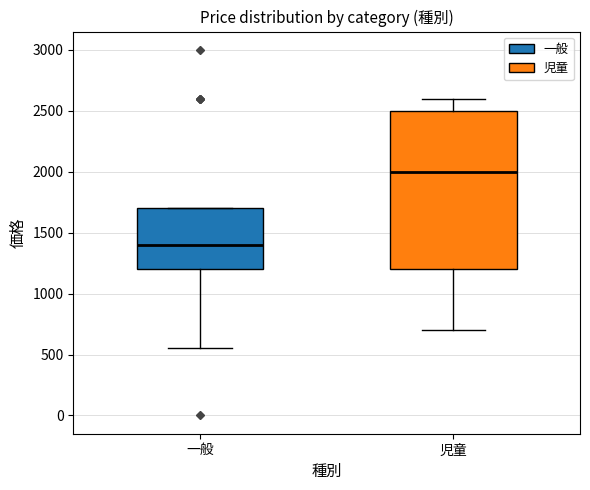

Which box's median line is the lowest?

一般